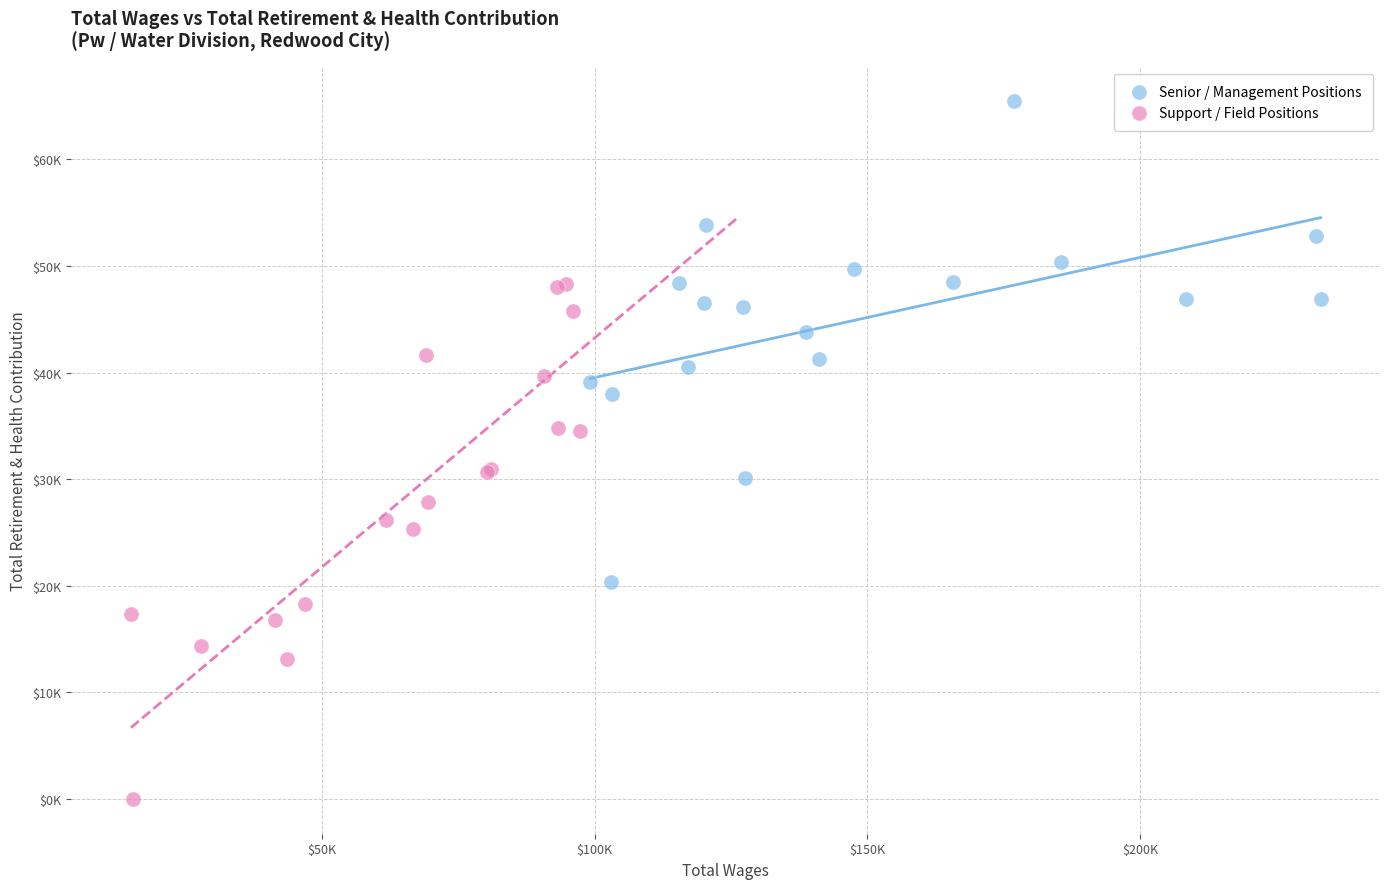

Which series reaches the maximum Y coordinate?

Senior / Management Positions